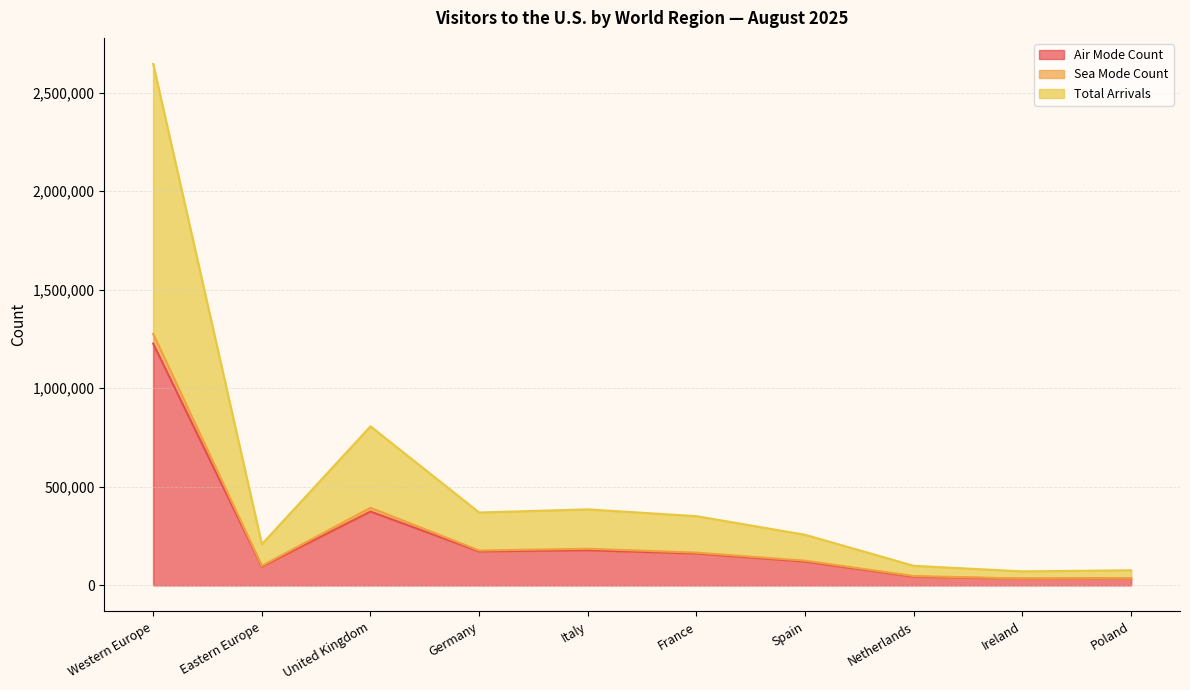

Which category has the lowest value in the Total Arrivals series?

Ireland